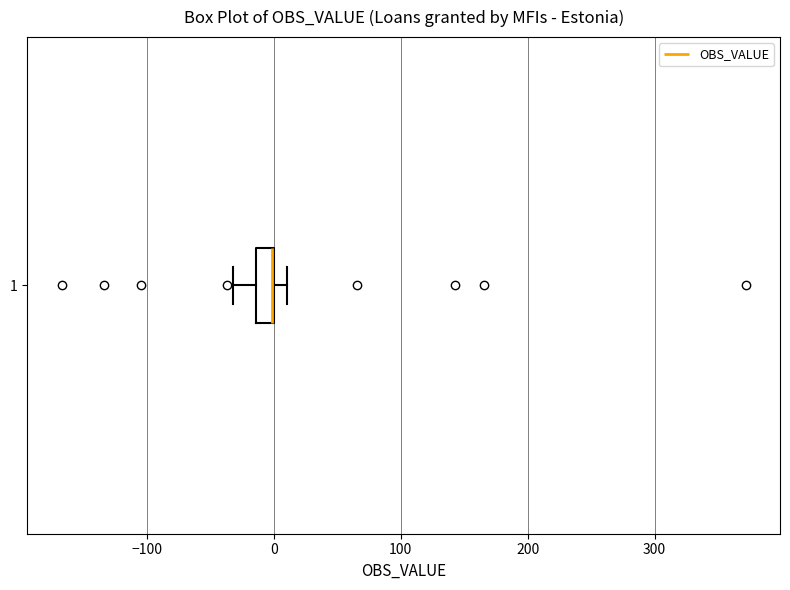

Where does the right whisker of the box at y = 1 end on the x-axis? The values are not printed on the chart, so give them approximately, as read against the axis.

10